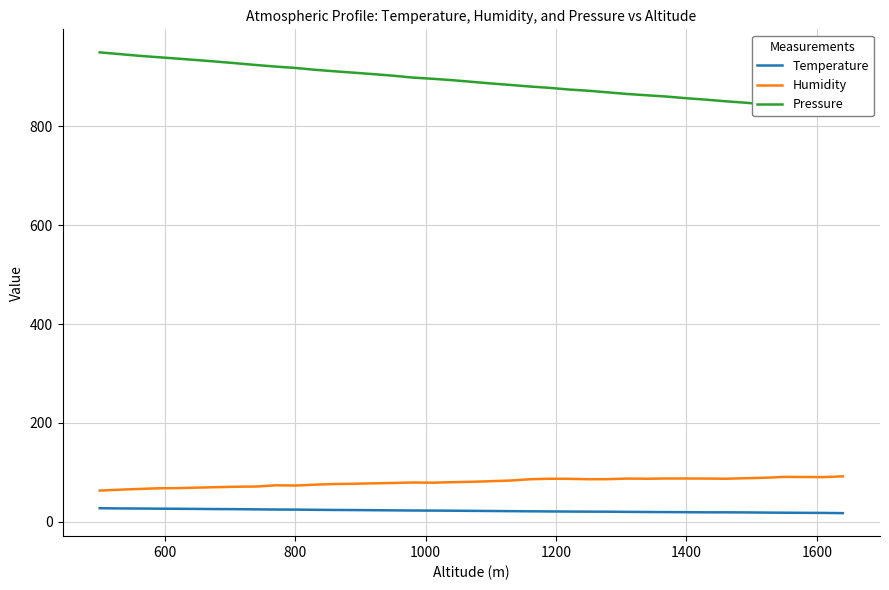

True or false: Temperature and Humidity intersect in this chart.

False